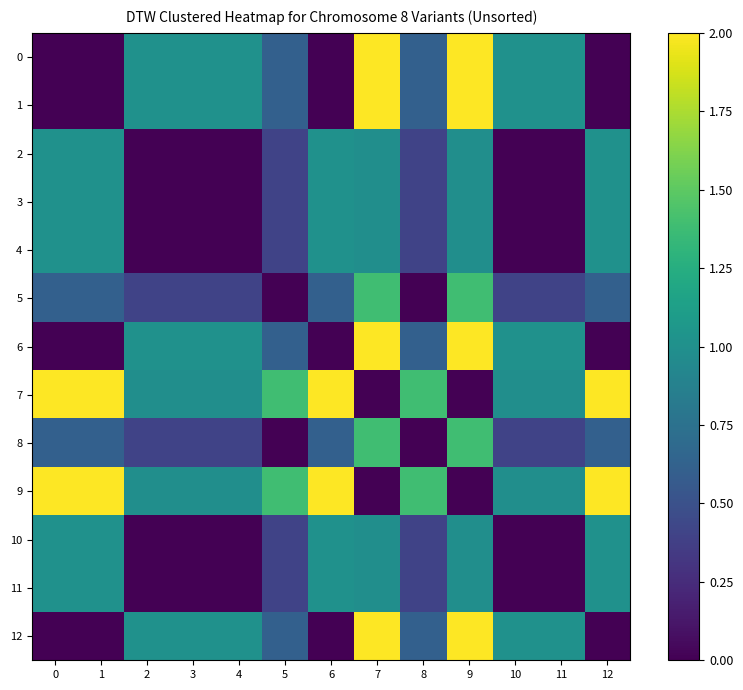

Reading left to right, what are all the values shown in this chart?

0: 0=0.0	1=0.0	2=1.0	3=1.0	4=1.0	5=0.6	6=0.0	7=2.0	8=0.6	9=2.0	10=1.0	11=1.0	12=0.0
1: 0=0.0	1=0.0	2=1.0	3=1.0	4=1.0	5=0.6	6=0.0	7=2.0	8=0.6	9=2.0	10=1.0	11=1.0	12=0.0
2: 0=1.0	1=1.0	2=0.0	3=0.0	4=0.0	5=0.4	6=1.0	7=1.0	8=0.4	9=1.0	10=0.0	11=0.0	12=1.0
3: 0=1.0	1=1.0	2=0.0	3=0.0	4=0.0	5=0.4	6=1.0	7=1.0	8=0.4	9=1.0	10=0.0	11=0.0	12=1.0
4: 0=1.0	1=1.0	2=0.0	3=0.0	4=0.0	5=0.4	6=1.0	7=1.0	8=0.4	9=1.0	10=0.0	11=0.0	12=1.0
5: 0=0.6	1=0.6	2=0.4	3=0.4	4=0.4	5=0.0	6=0.6	7=1.4	8=0.0	9=1.4	10=0.4	11=0.4	12=0.6
6: 0=0.0	1=0.0	2=1.0	3=1.0	4=1.0	5=0.6	6=0.0	7=2.0	8=0.6	9=2.0	10=1.0	11=1.0	12=0.0
7: 0=2.0	1=2.0	2=1.0	3=1.0	4=1.0	5=1.4	6=2.0	7=0.0	8=1.4	9=0.0	10=1.0	11=1.0	12=2.0
8: 0=0.6	1=0.6	2=0.4	3=0.4	4=0.4	5=0.0	6=0.6	7=1.4	8=0.0	9=1.4	10=0.4	11=0.4	12=0.6
9: 0=2.0	1=2.0	2=1.0	3=1.0	4=1.0	5=1.4	6=2.0	7=0.0	8=1.4	9=0.0	10=1.0	11=1.0	12=2.0
10: 0=1.0	1=1.0	2=0.0	3=0.0	4=0.0	5=0.4	6=1.0	7=1.0	8=0.4	9=1.0	10=0.0	11=0.0	12=1.0
11: 0=1.0	1=1.0	2=0.0	3=0.0	4=0.0	5=0.4	6=1.0	7=1.0	8=0.4	9=1.0	10=0.0	11=0.0	12=1.0
12: 0=0.0	1=0.0	2=1.0	3=1.0	4=1.0	5=0.6	6=0.0	7=2.0	8=0.6	9=2.0	10=1.0	11=1.0	12=0.0